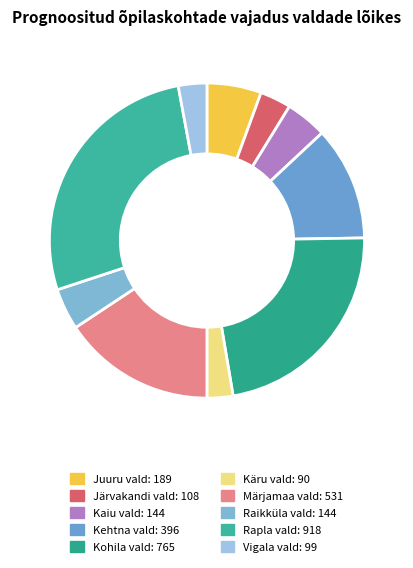

Approximately how many times larger is the value at Juuru vald compared to Kehtna vald?

0.5